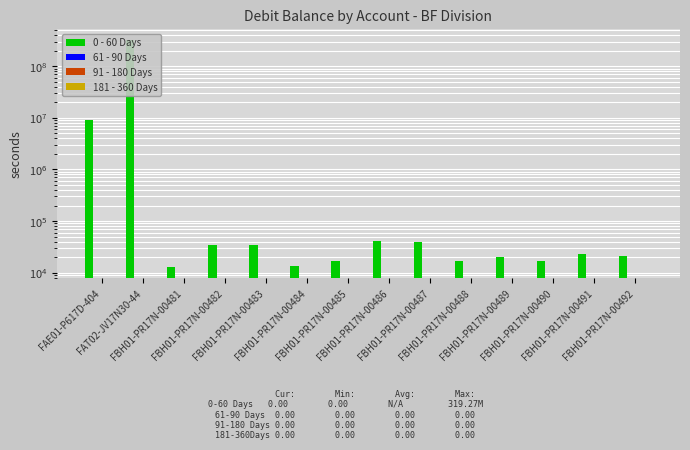

What is the label of the 1st bar from the left?

FAE01-P617D-404